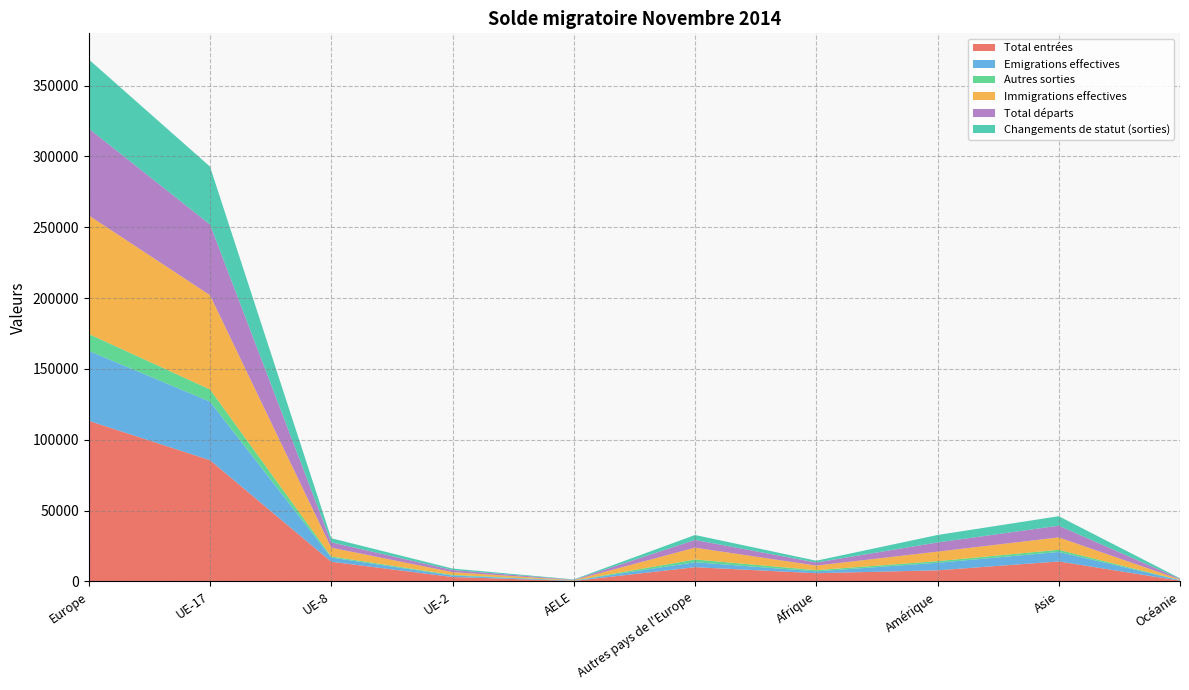

What is the highest value of the Total entrées series?

113359